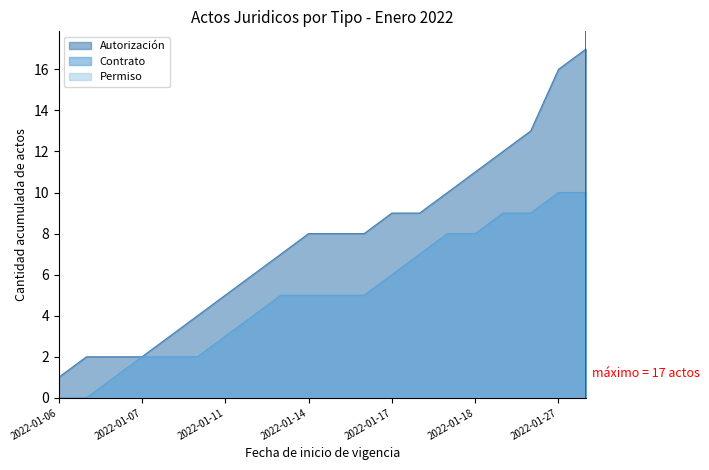

The Autorización series shows 16 at 2022-01-17. True or false?

False